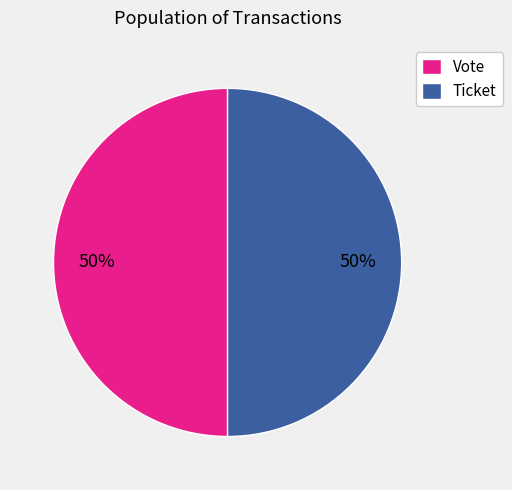

To the nearest percent, what is the average slice percentage?

50%